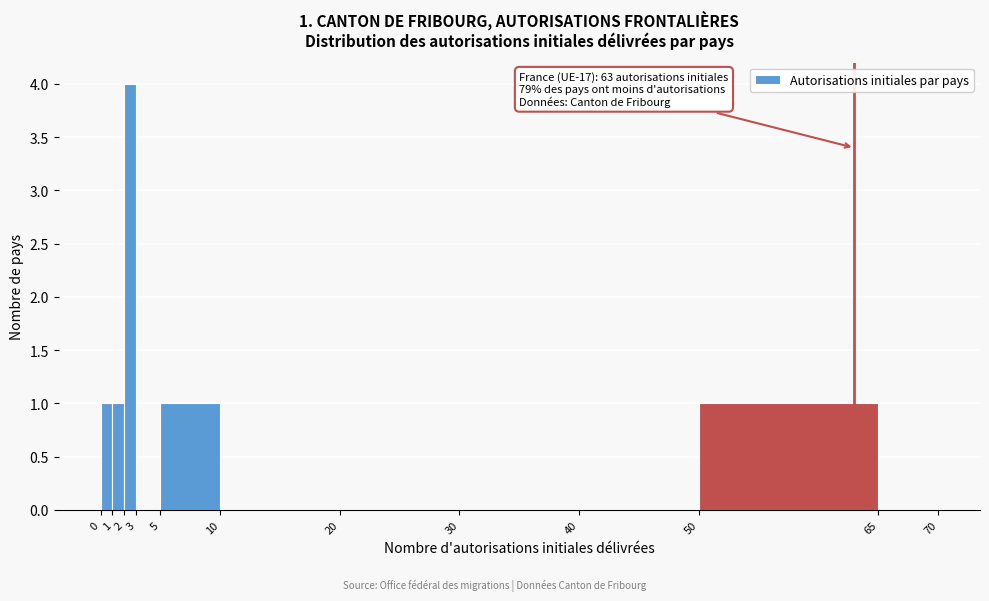

Over which range of the x-axis is the bar tallest?

2 to 3